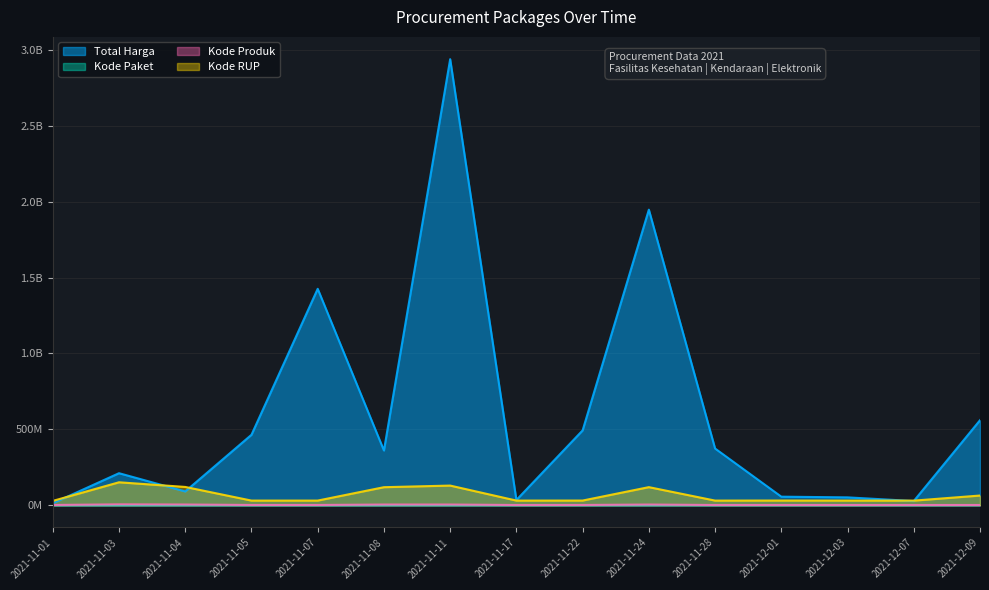

At which category is the sum across all series the highest?

2021-11-11